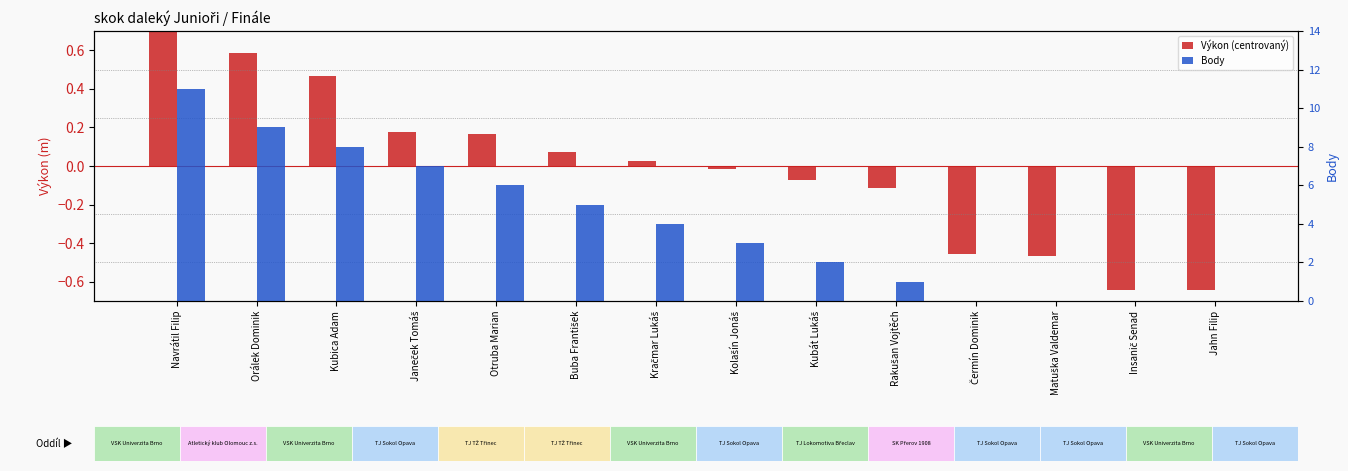

Which series changed the most between Buba František and Rakušan Vojtěch?

Body